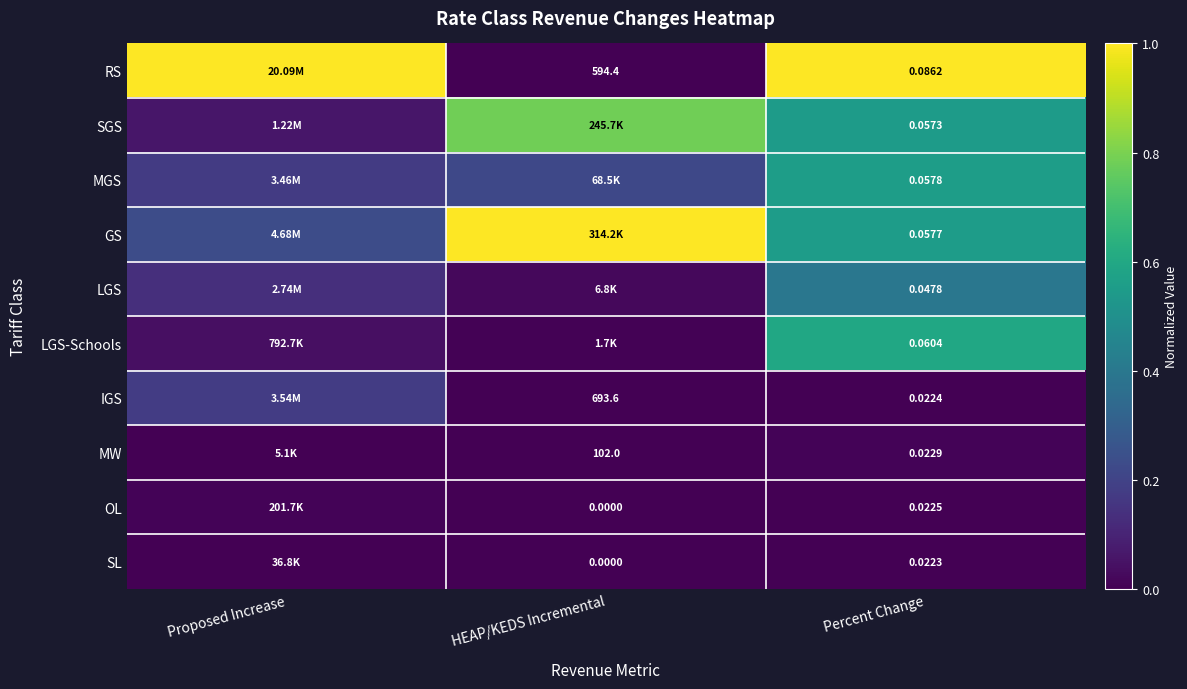

Between HEAP/KEDS Incremental and Proposed Increase, which is larger?

Proposed Increase